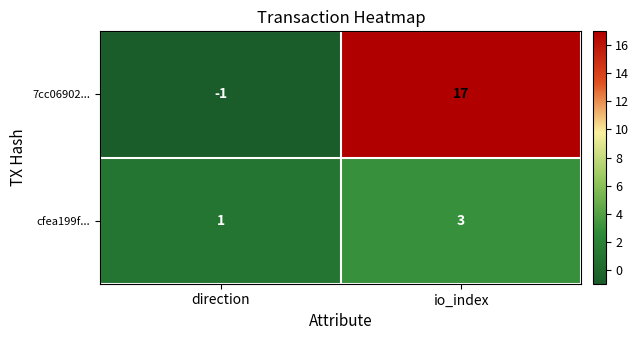

The value of cfea199f... at io_index is 3. True or false?

True